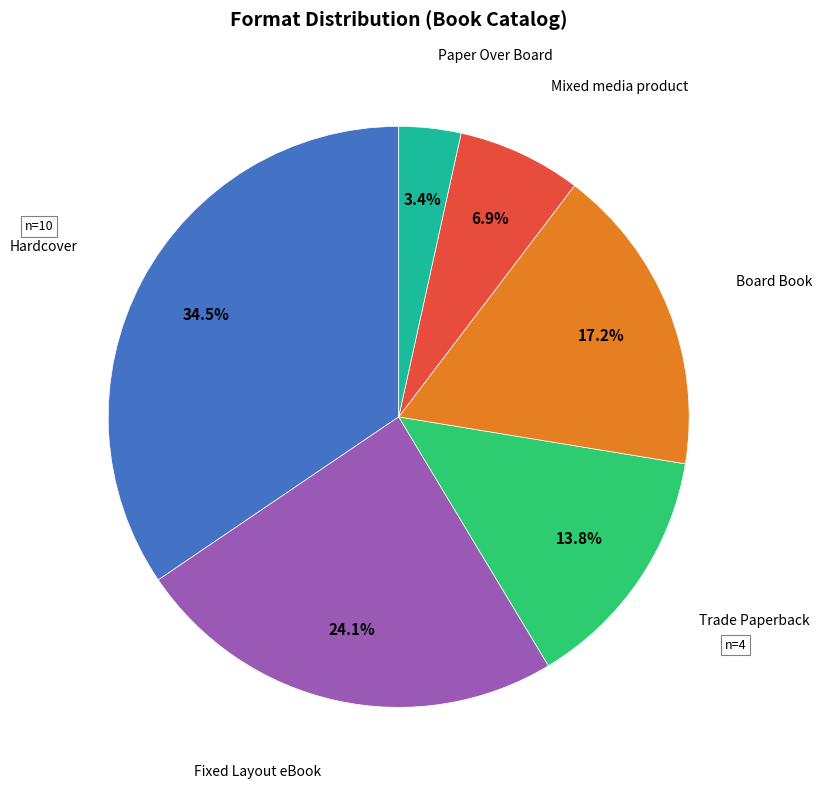

How many slices are in this pie chart?

6